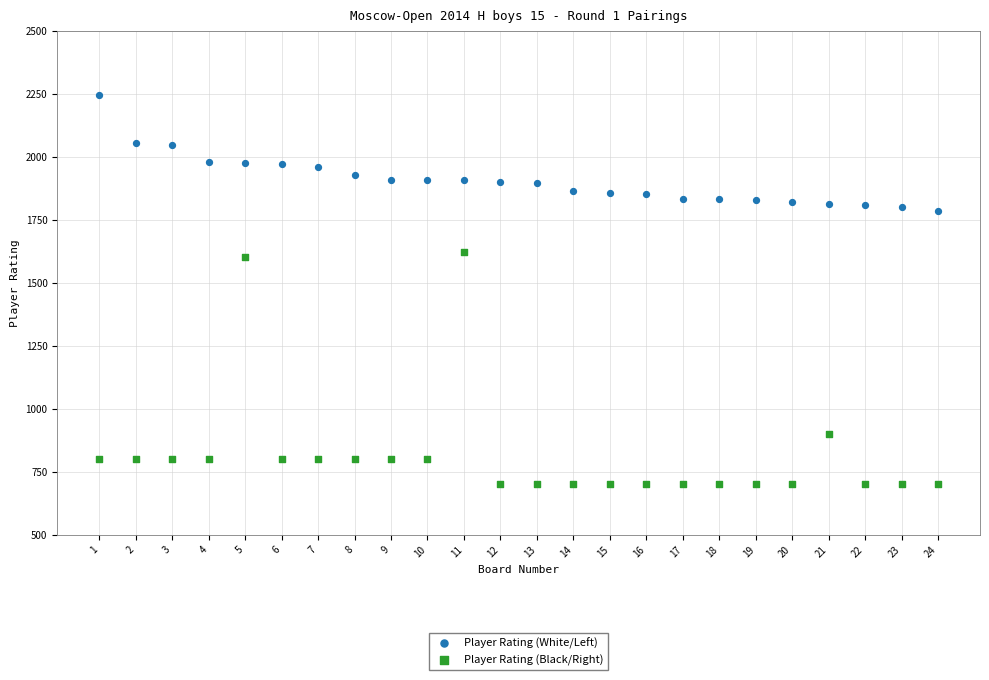

Which series contains the lowest Y value?

Player Rating (Black/Right)